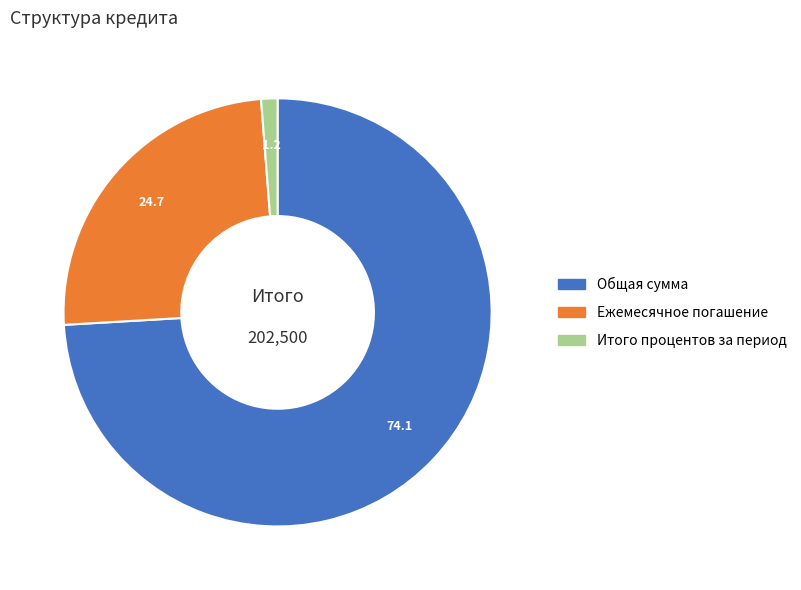

Rank the categories by value from highest to lowest.

Общая сумма, Ежемесячное погашение, Итого процентов за период